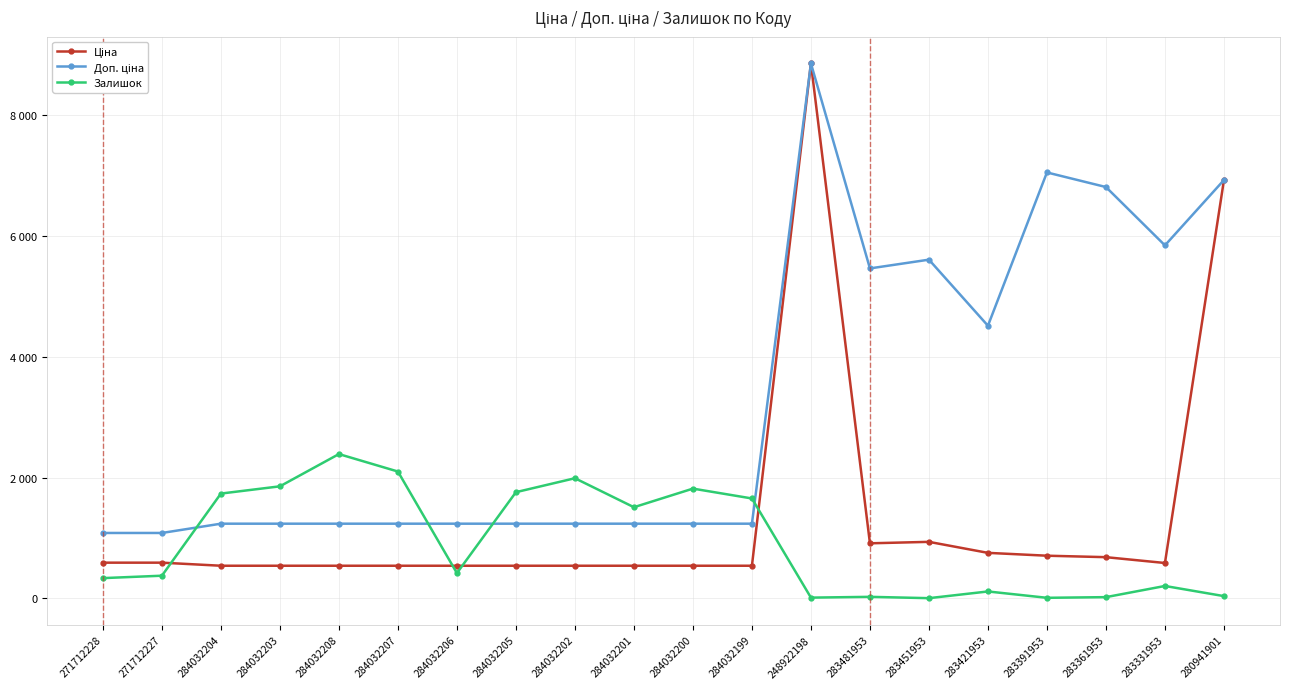

True or false: Залишок and Доп. ціна cross at least once.

True